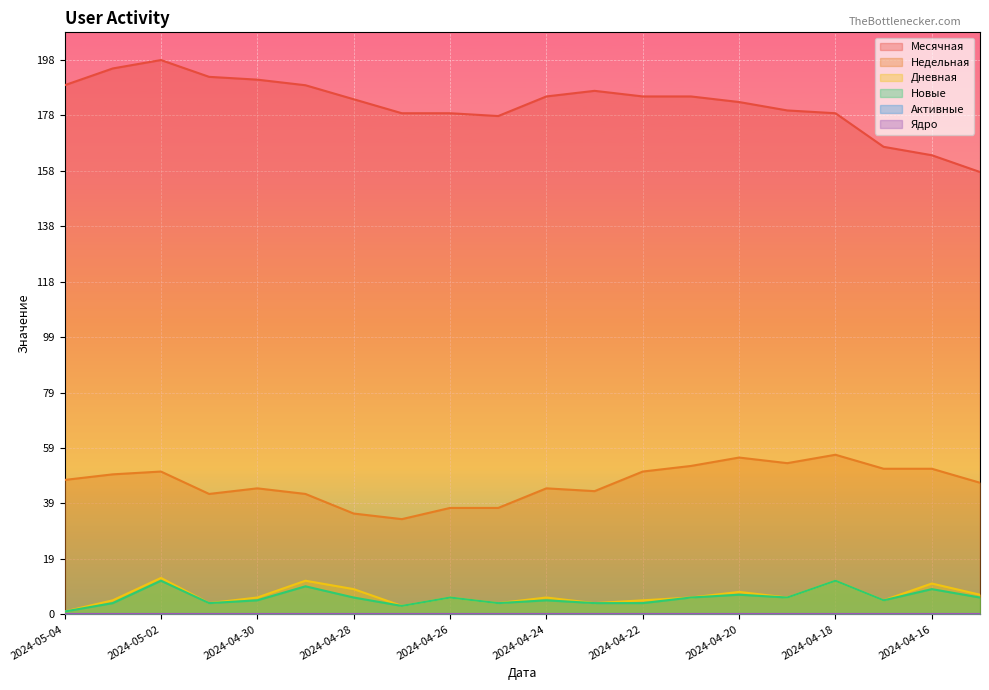

How many data points in Дневная are above 6?

7